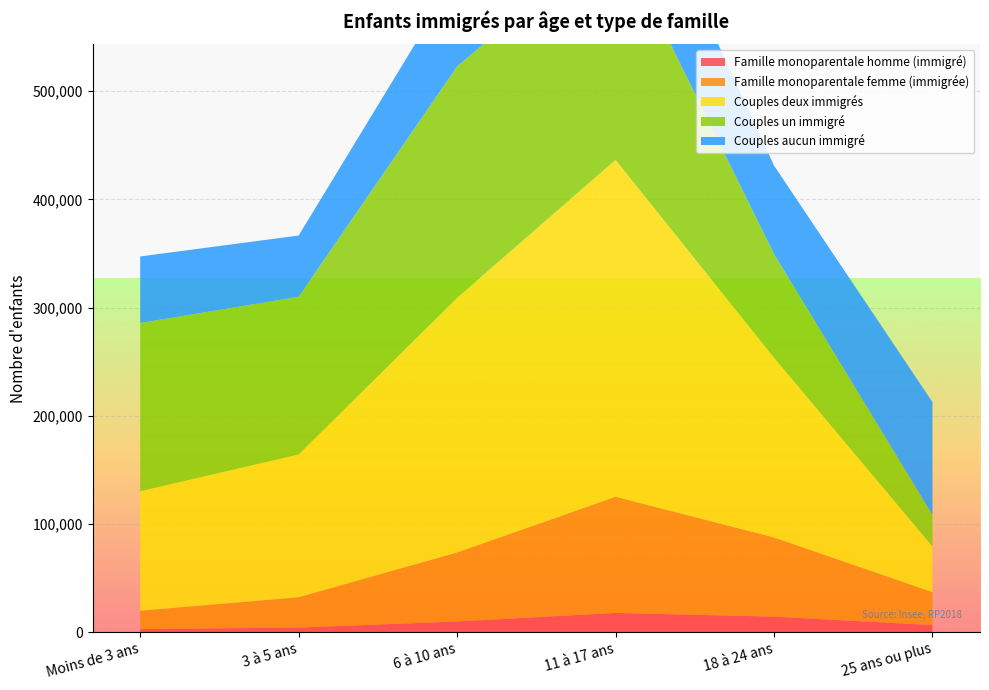

Reading left to right, extract all data points from this chart.

Famille monoparentale homme (immigré): 2903	4323	9917	17834	14393	6611
Famille monoparentale femme (immigrée): 16993	28025	63780	107393	73185	30441
Couples deux immigrés: 110465	131944	235321	311321	166202	42248
Couples un immigré: 155438	145746	213822	210255	95782	29148
Couples aucun immigré: 61488	56590	84580	103439	81725	104225